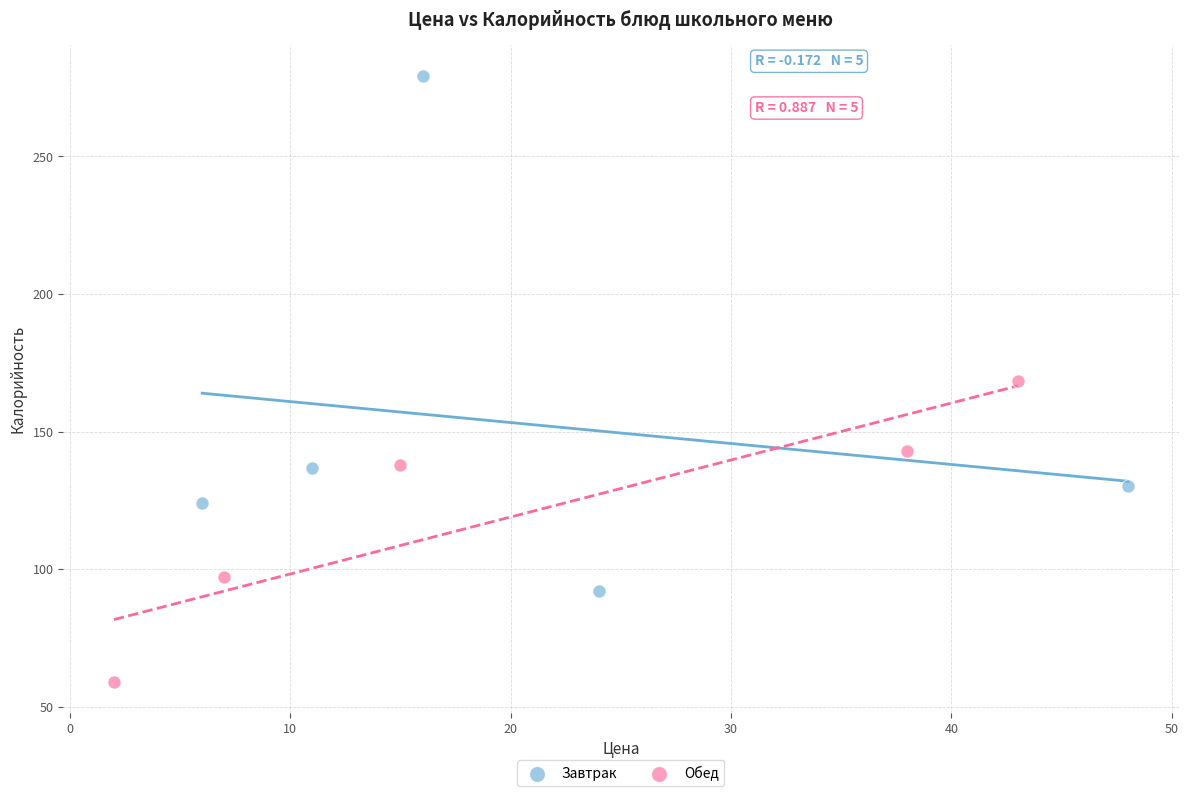

Which series has the widest spread of Y values?

Завтрак